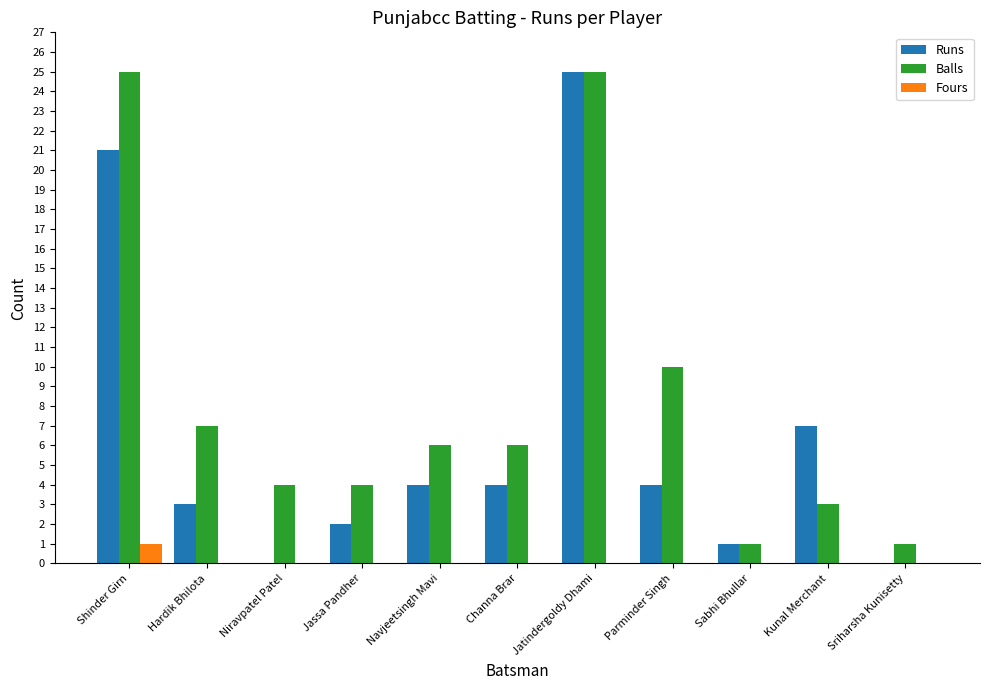

At which label does Fours reach its peak?

Shinder Girn